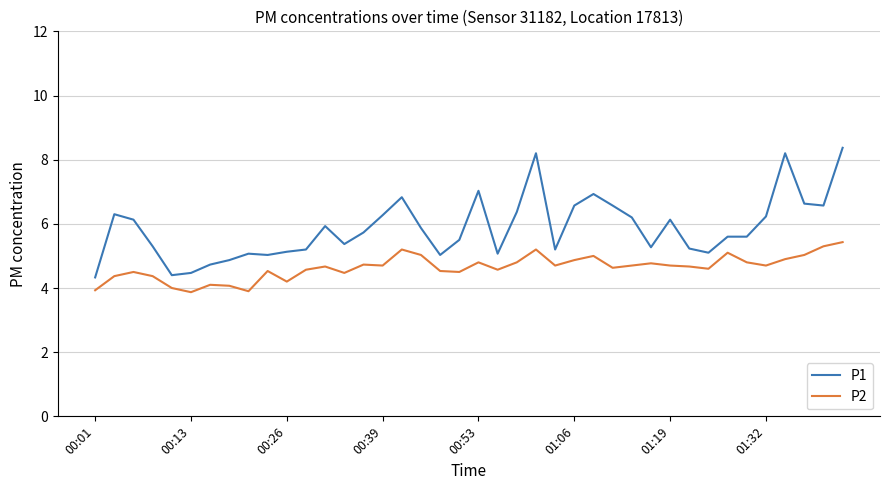

Which series has the largest range (max minus min)?

P1